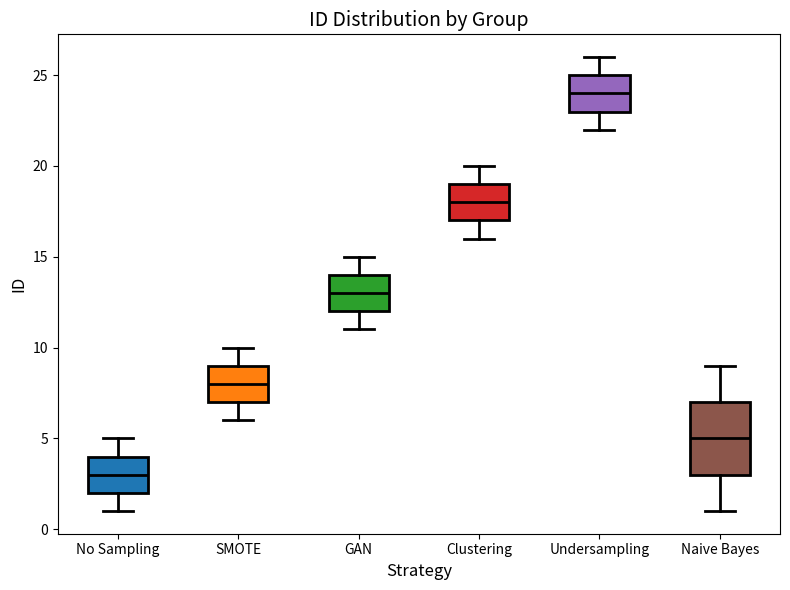

Which box has the lowest median line?

No Sampling